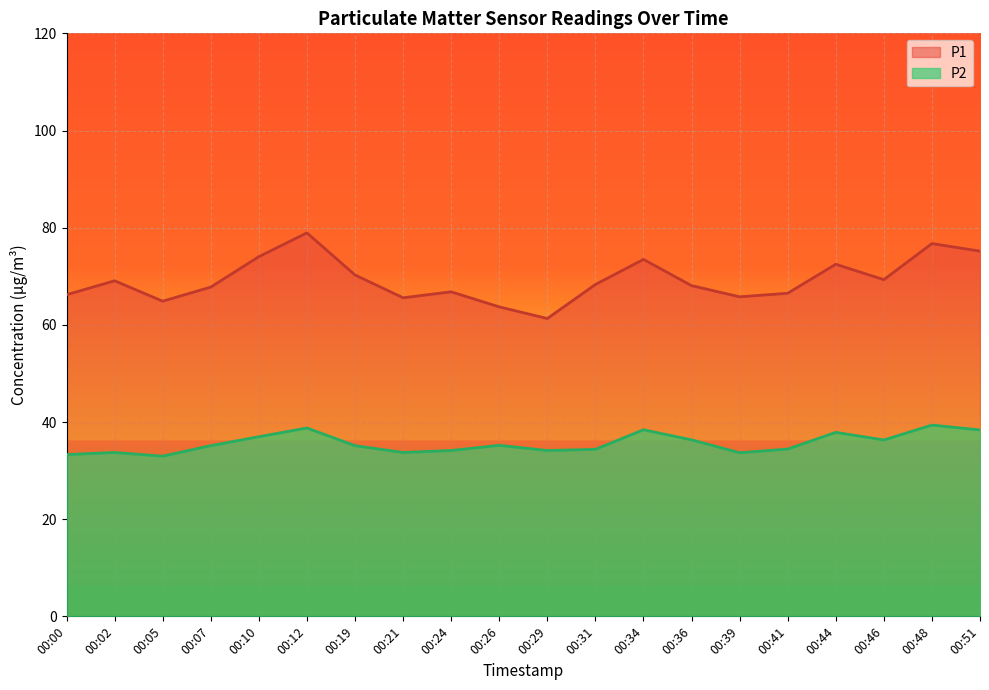

Which series has the largest total across all categories?

P1